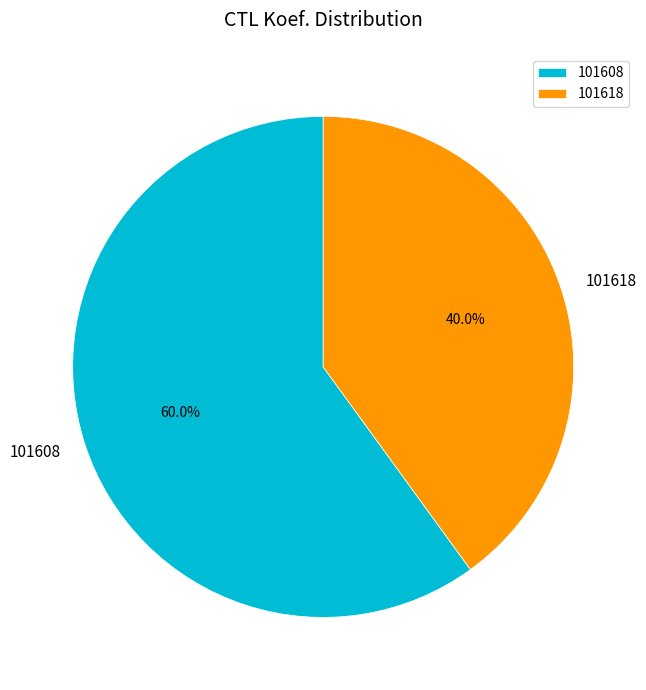

Combined, do 101608 and 101618 account for over 50%?

Yes